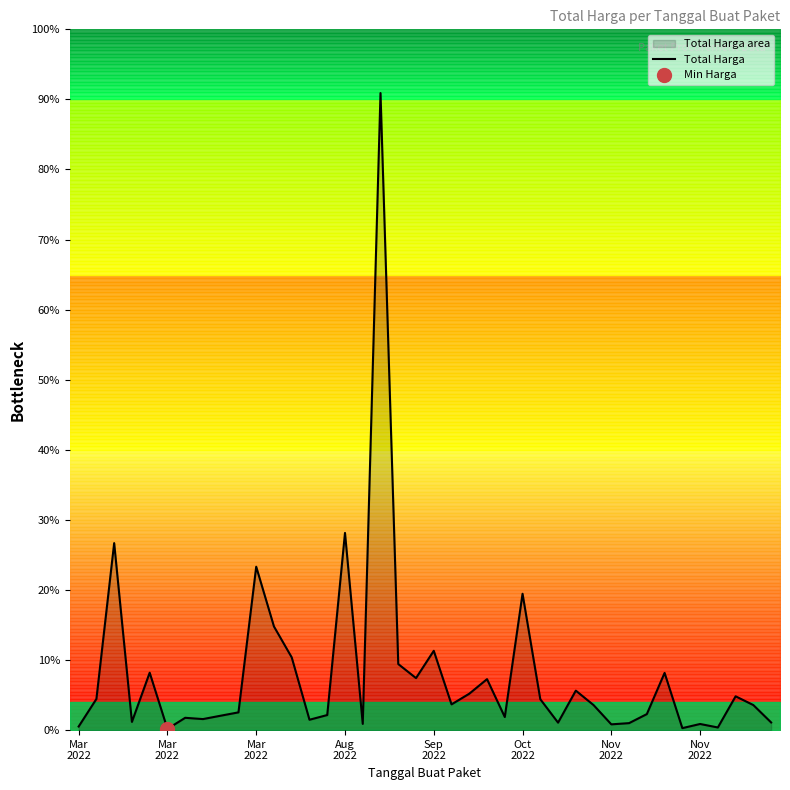

What is the difference between the maximum and minimum values?

1222286250